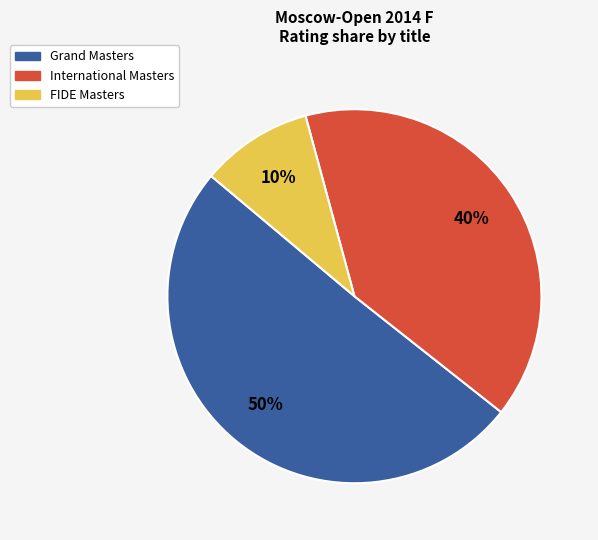

To the nearest percent, what is the average slice percentage?

33%